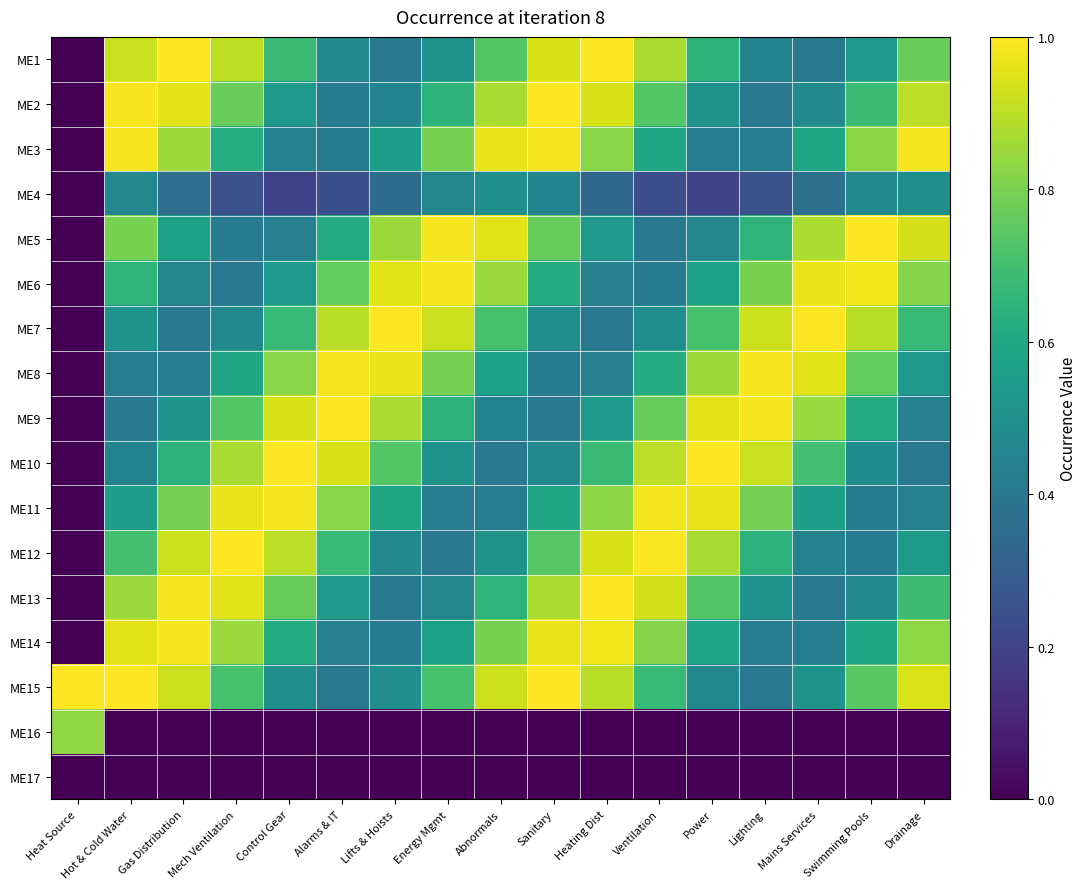

How many data points does each series have?

17